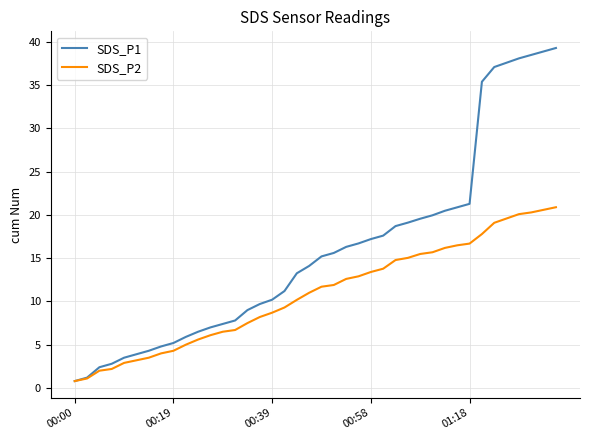

What is the maximum value for SDS_P2?

20.9